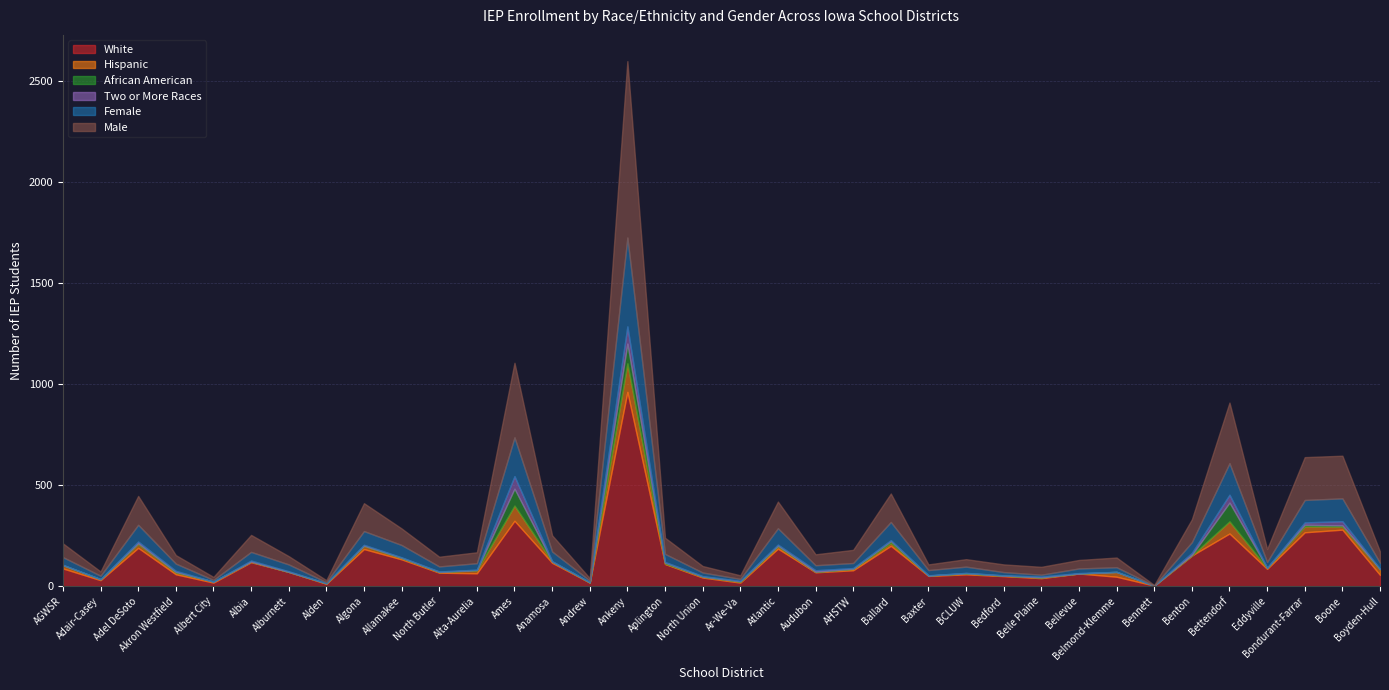

At which label is Female closest to 220?

Ames